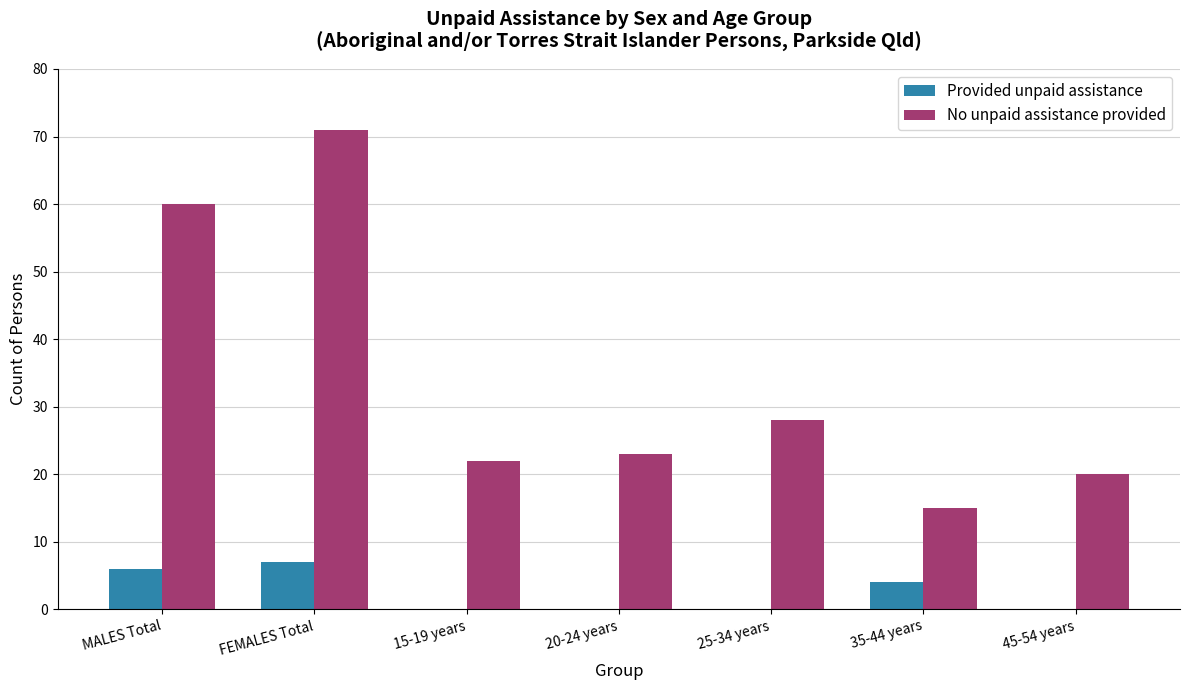

Which category has the highest value across all series?

FEMALES Total